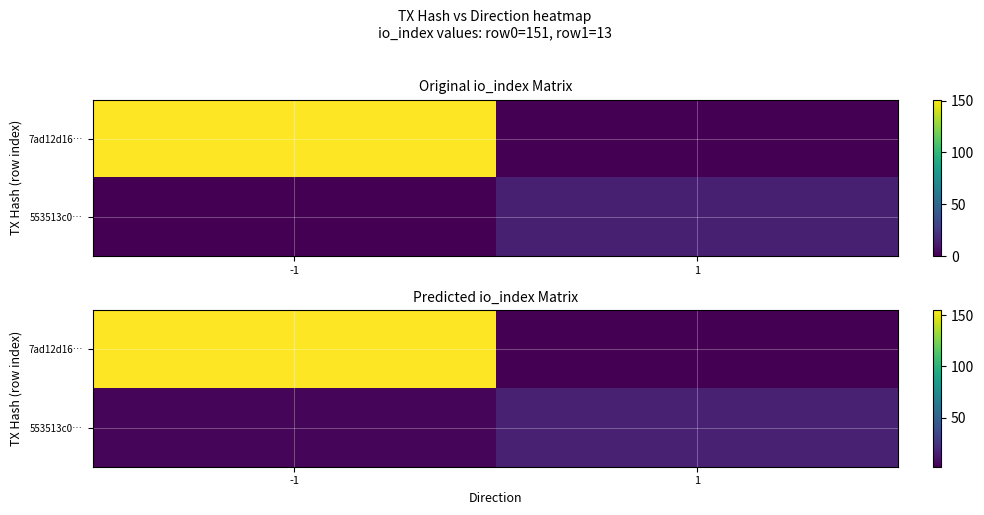

What is the sum of the 553513c0… values at -1 and 1?

20.8